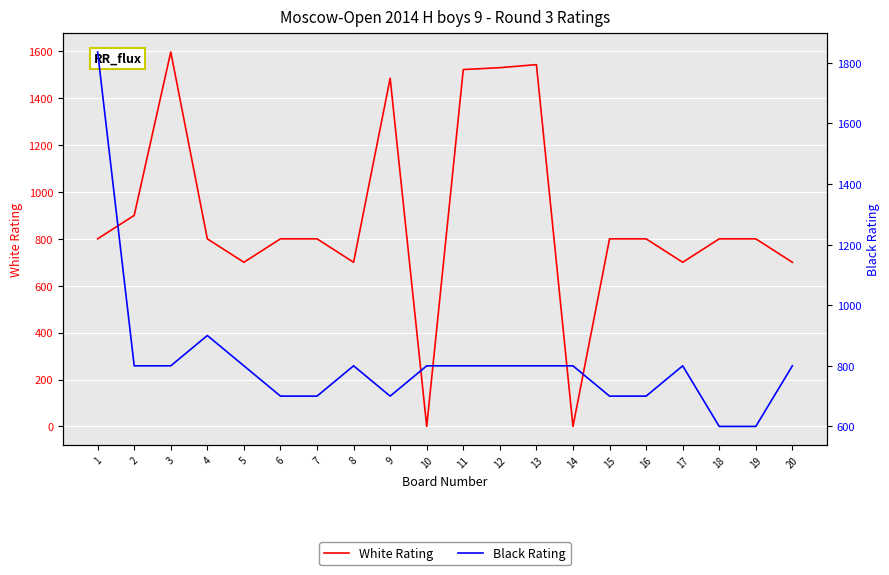

Where does the White Rating series first go above 800?

2